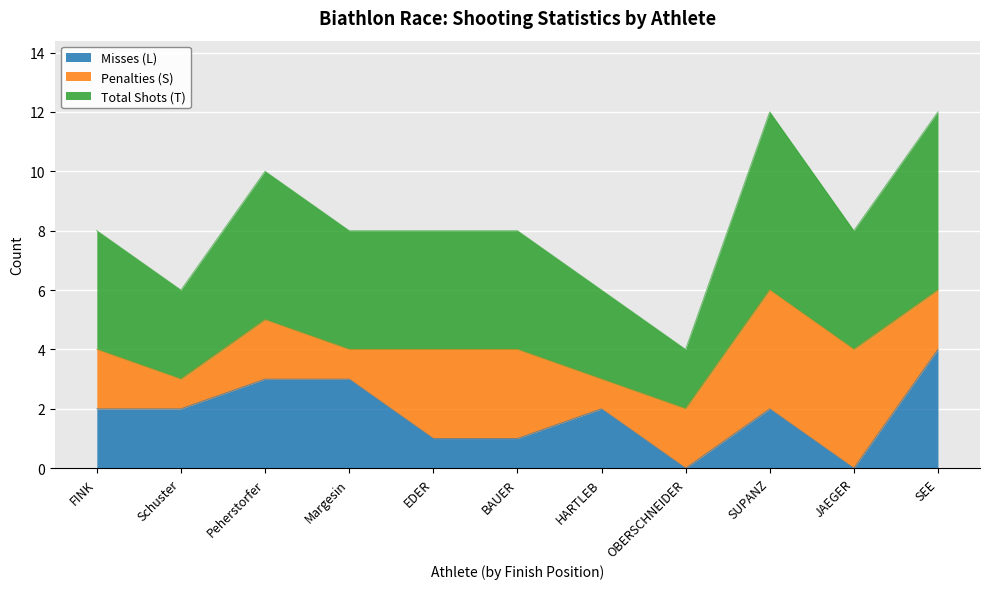

How many data points in Misses (L) are above 2?

3